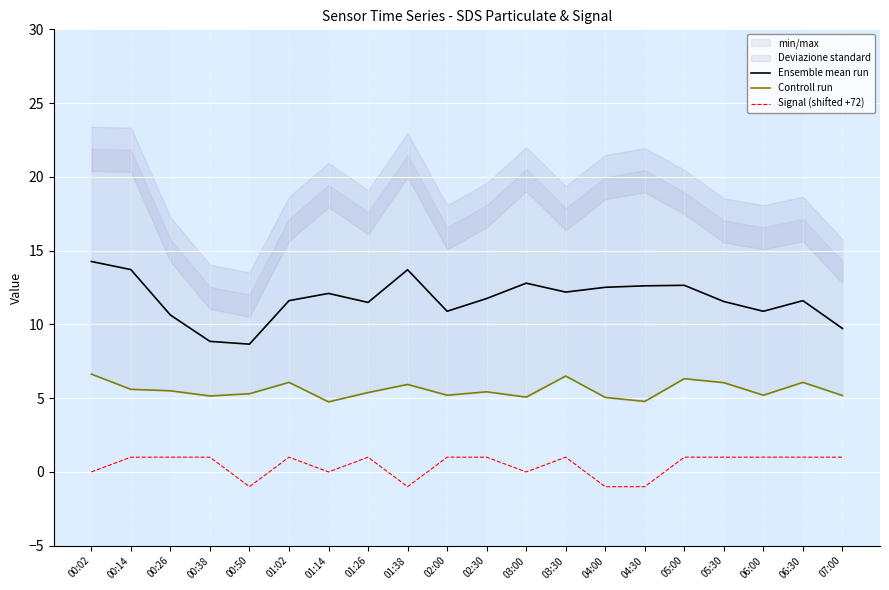

Which series has the largest range (max minus min)?

Ensemble mean run